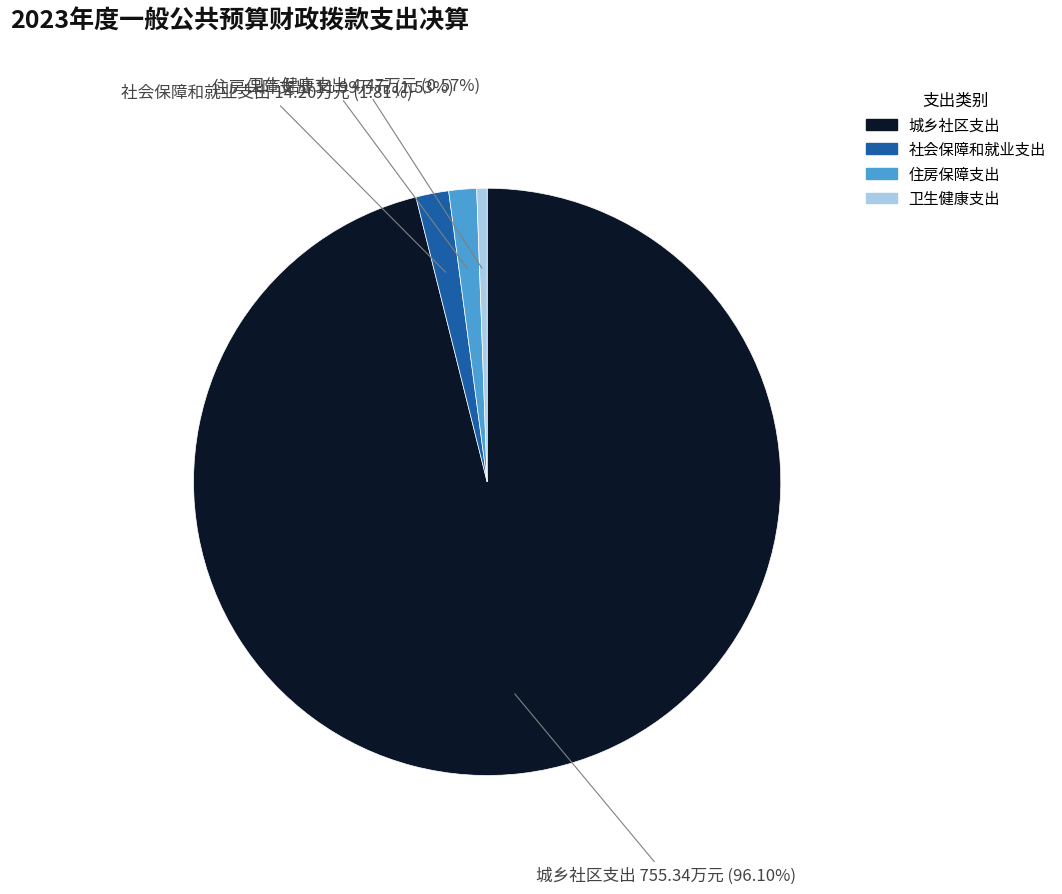

To the nearest percent, what percentage of the pie is 住房保障支出?

2%